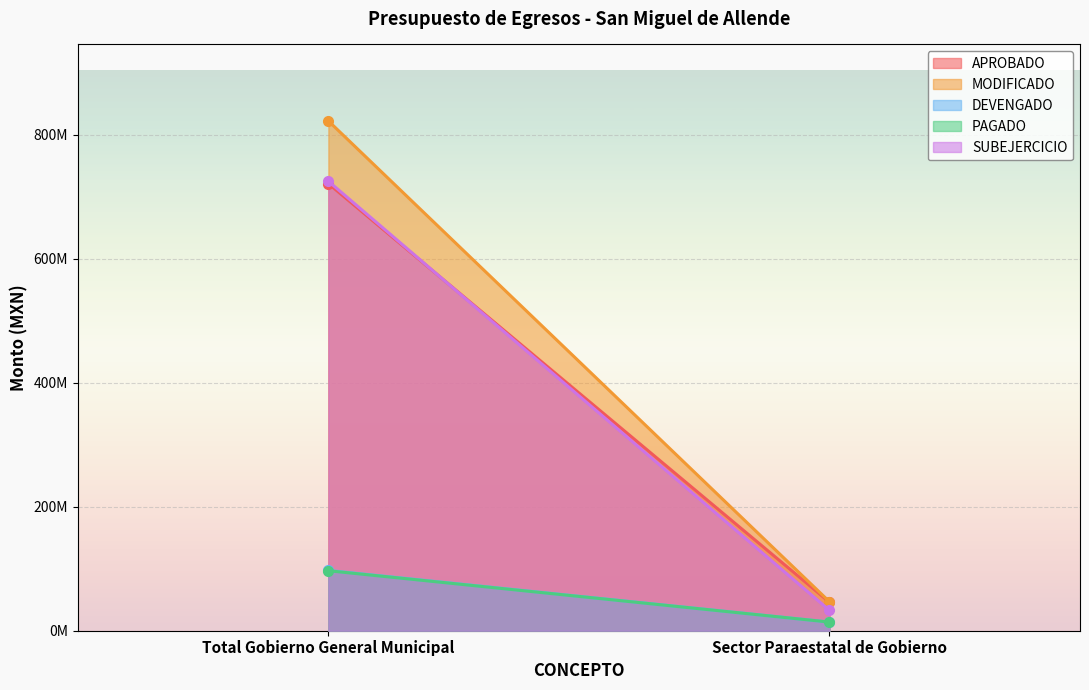

What is the sum of the DEVENGADO values at Sector Paraestatal de Gobierno and Total Gobierno General Municipal?

111150793.5